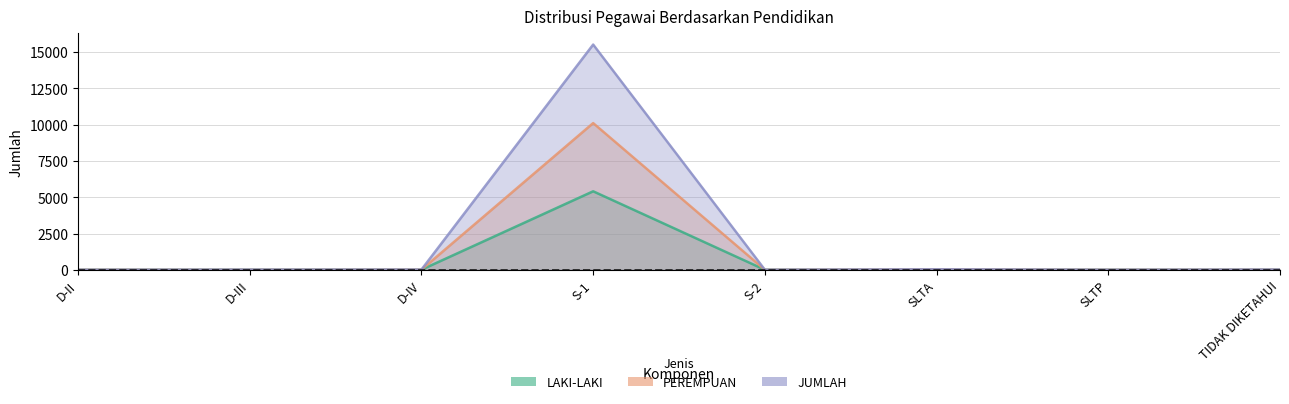

What is the difference between the second highest and minimum values in the JUMLAH series?

33